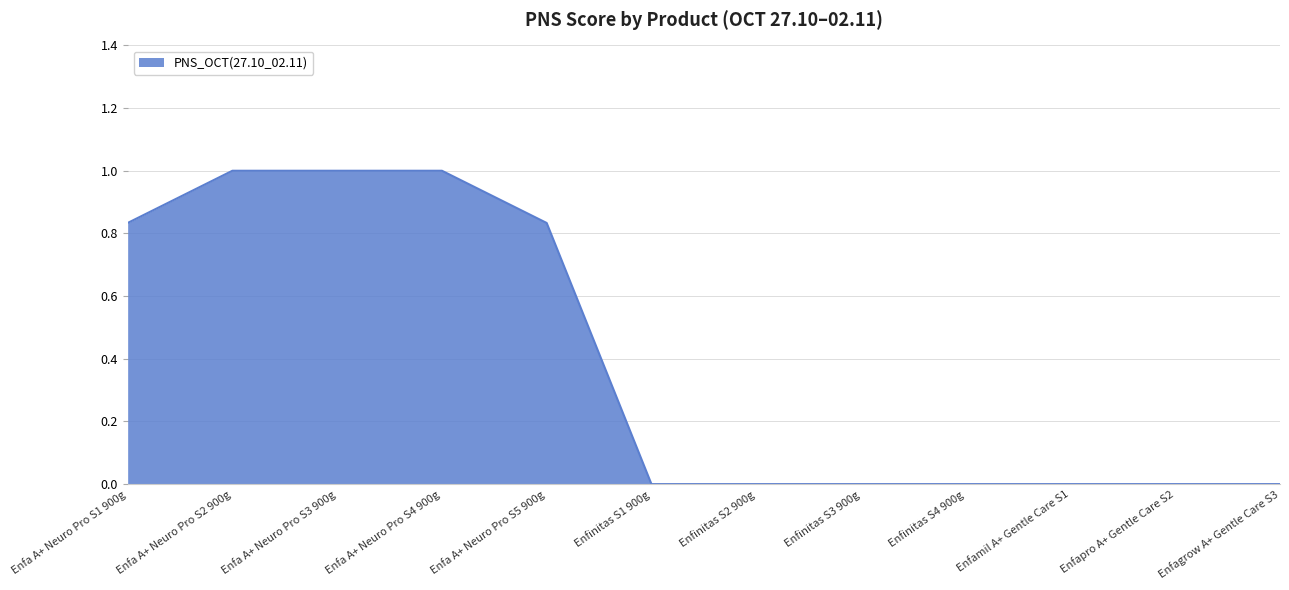

Is it true that the value at Enfa A+ Neuro Pro S2 900g is 1.0?

True